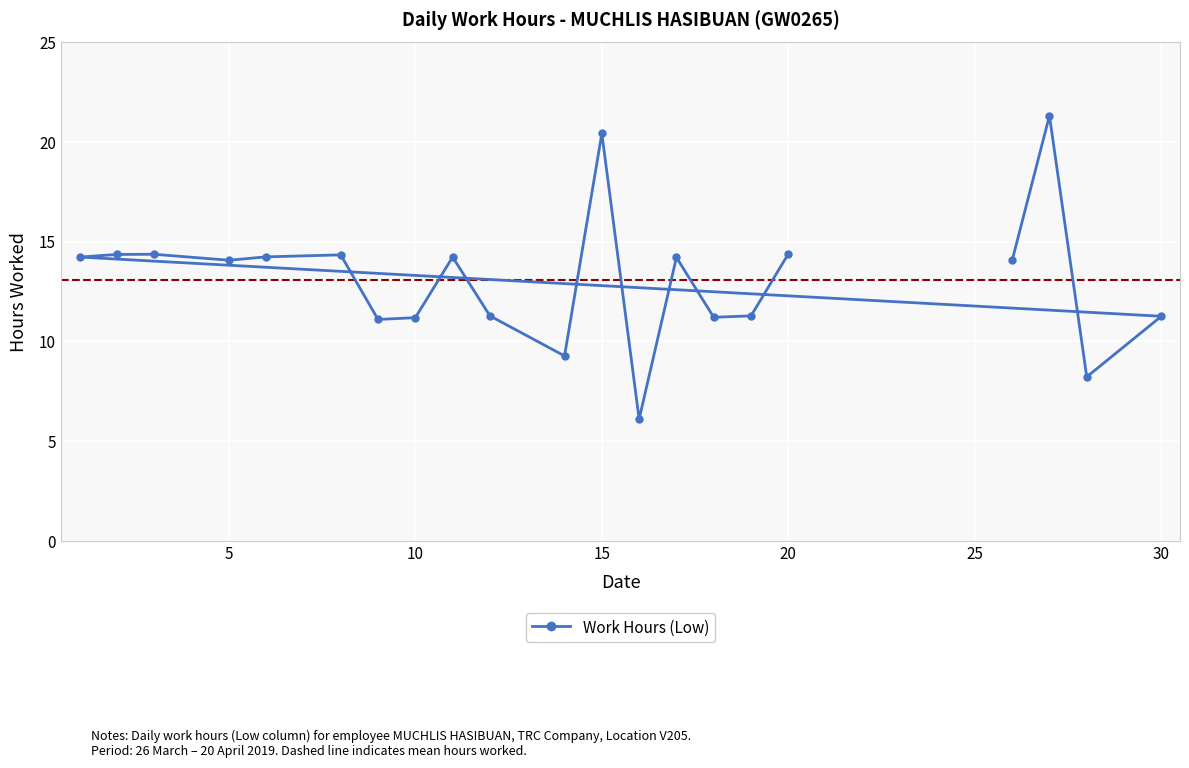

What is the average value?

13.1